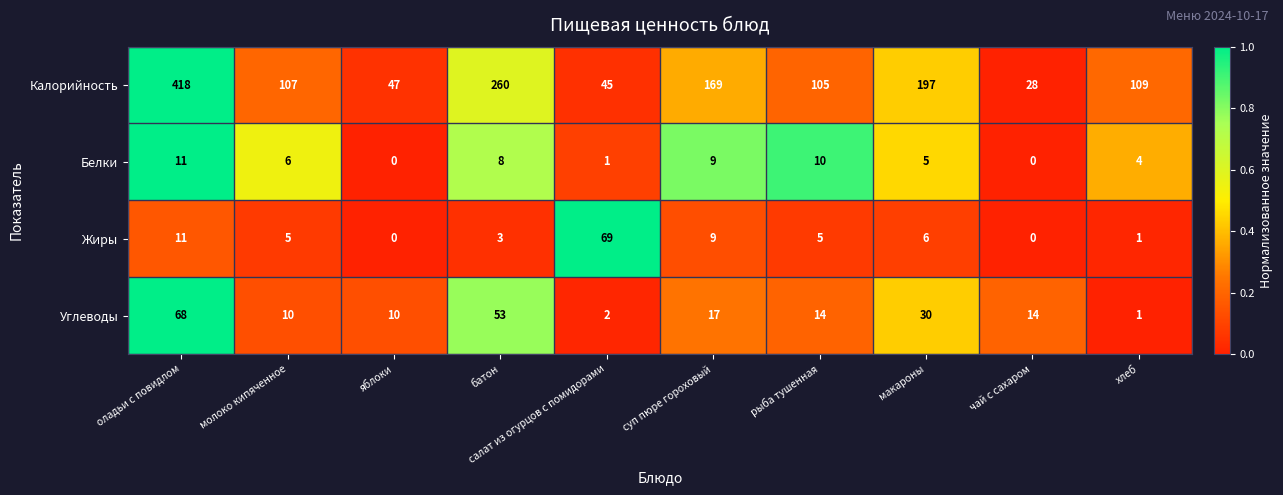

At which category is the sum across all series the highest?

оладьи с повидлом